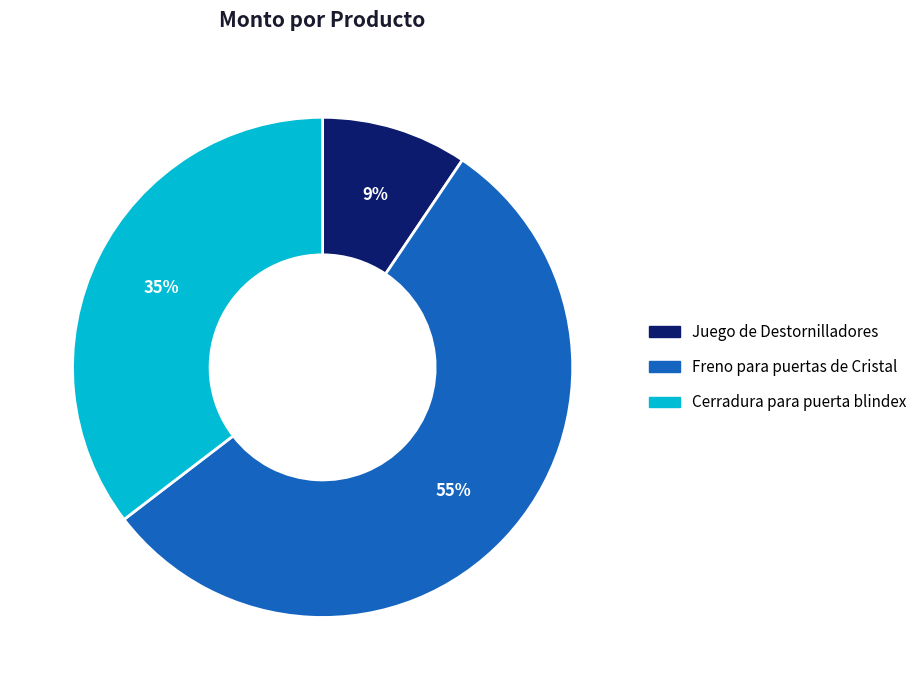

Which slice is the largest?

Freno para puertas de Cristal